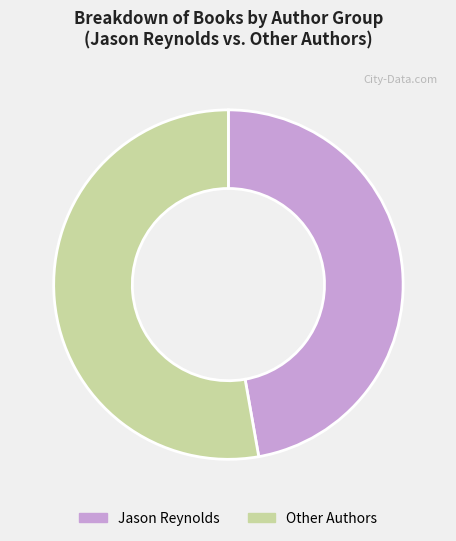

Is the sum of Jason Reynolds and Other Authors greater than half?

Yes